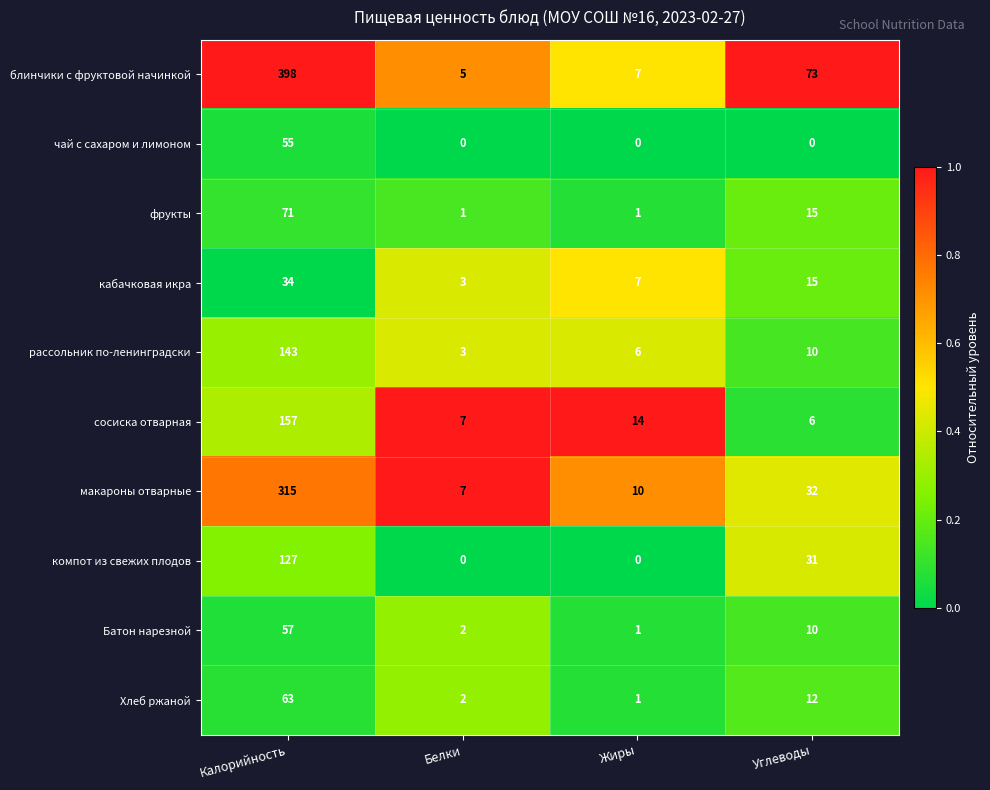

At which label does сосиска отварная first exceed 14?

Калорийность